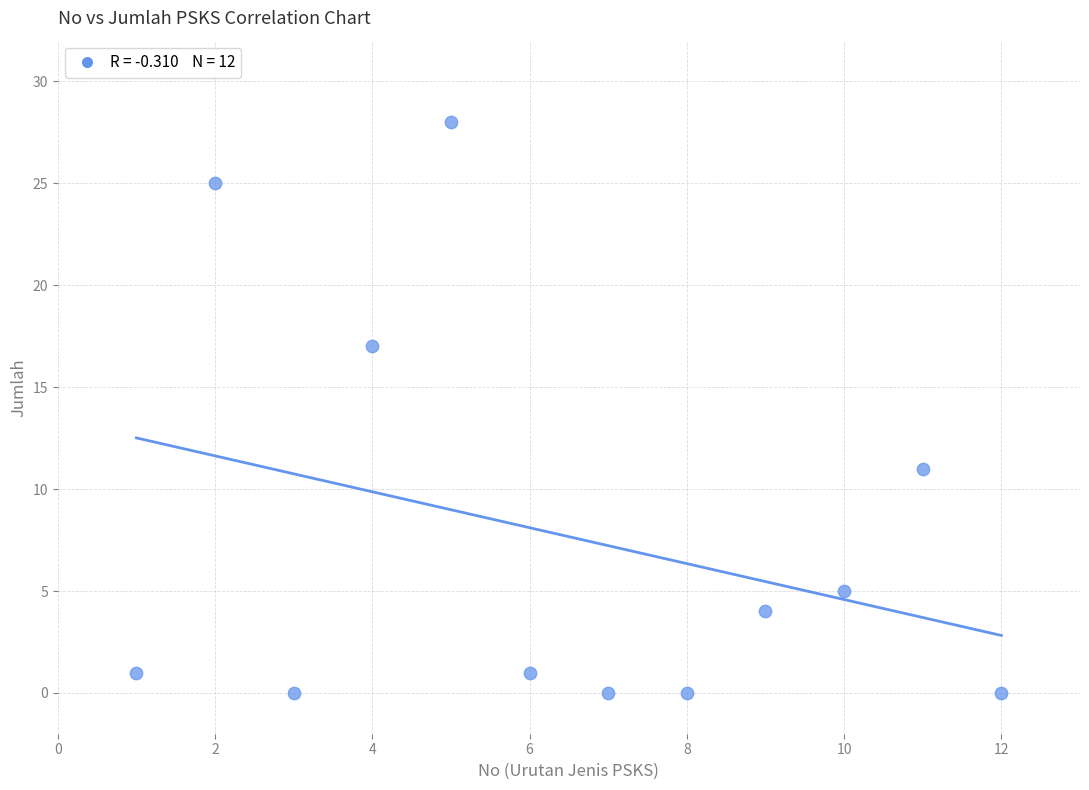

What is the average X value?

6